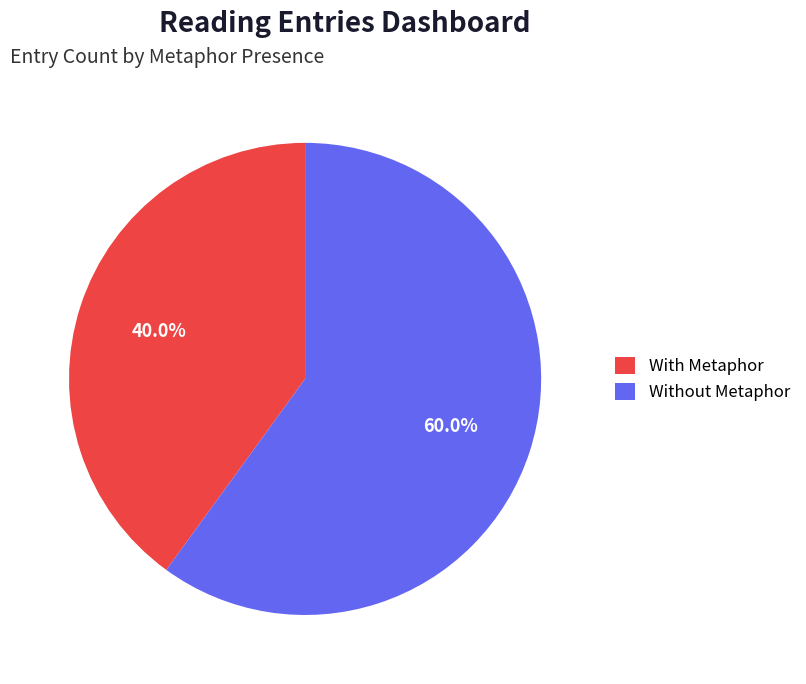

What portion of the pie excludes With Metaphor?

60.0%